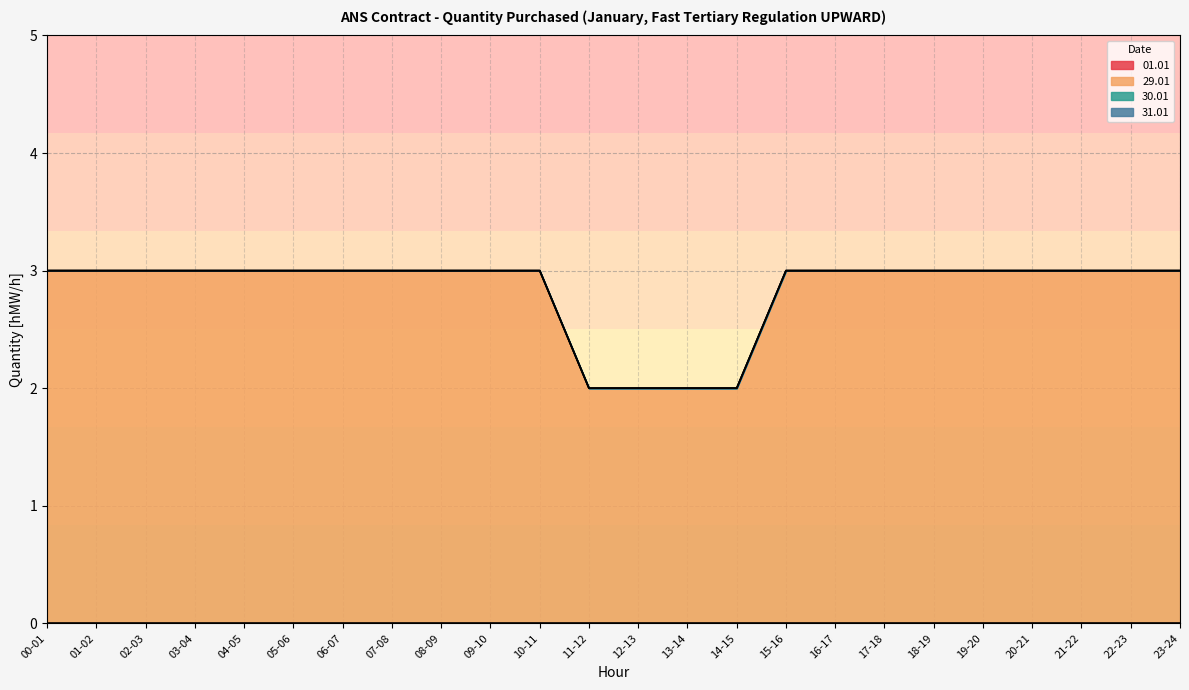

What are all the series names shown in the legend?

01.01, 29.01, 30.01, 31.01